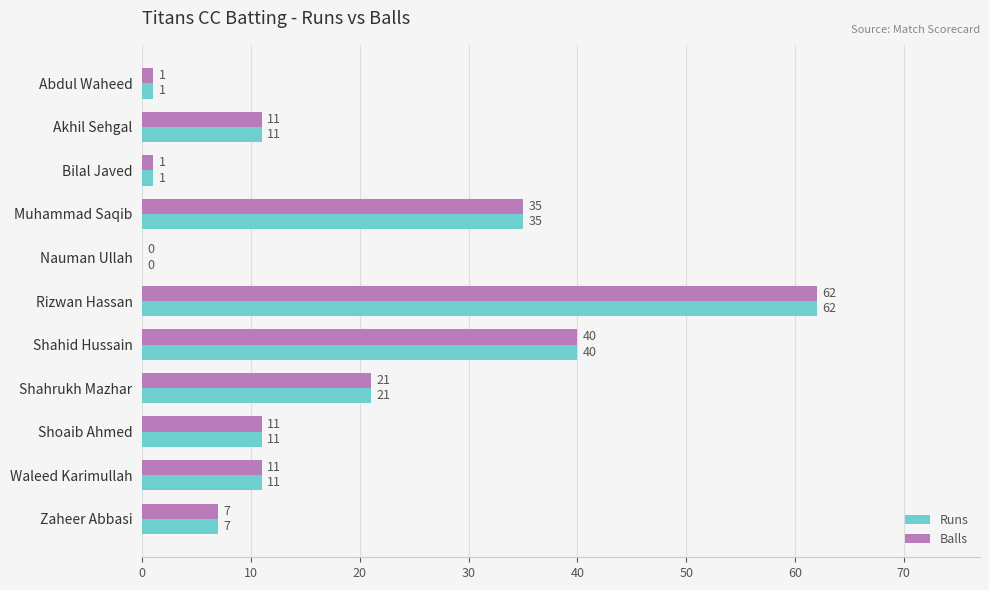

True or false: Runs has a value of 85 at Rizwan Hassan.

False